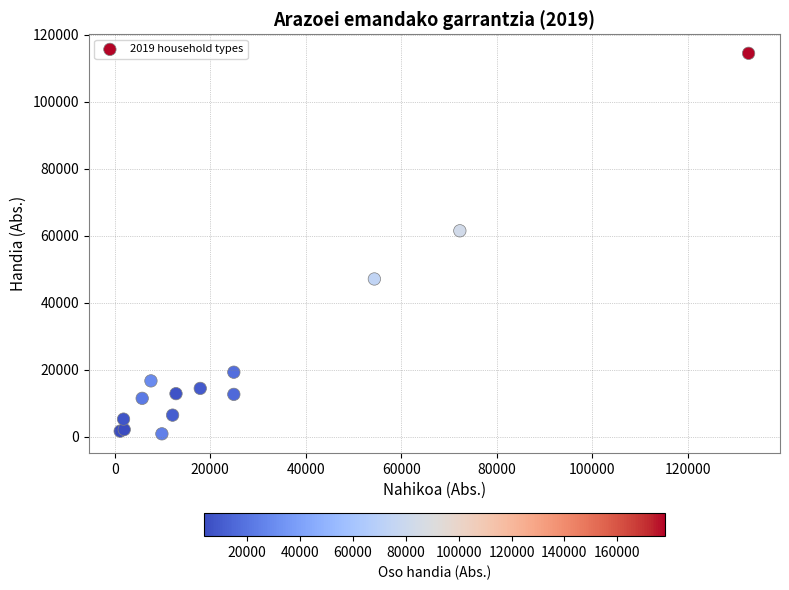

What Y value in the scatter plot is closest to 57603?

61413.1